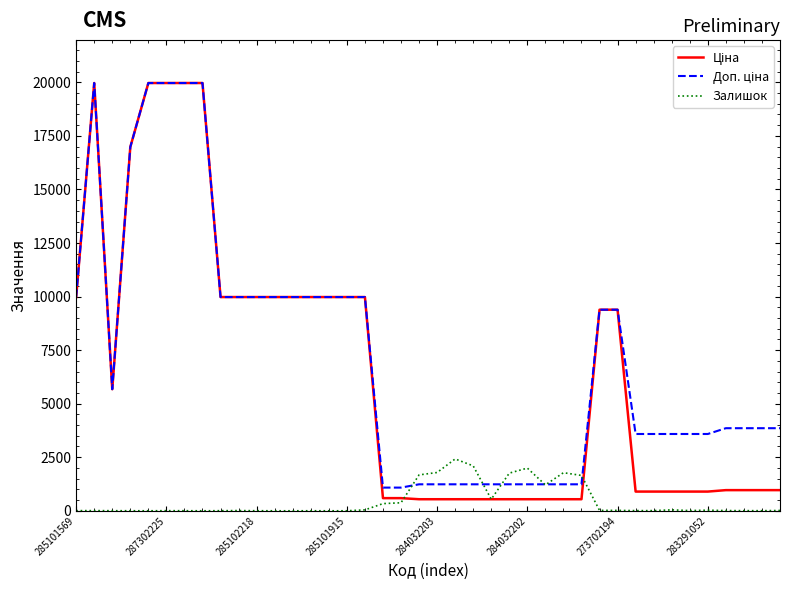

What is the maximum value shown in the chart?

19964.2